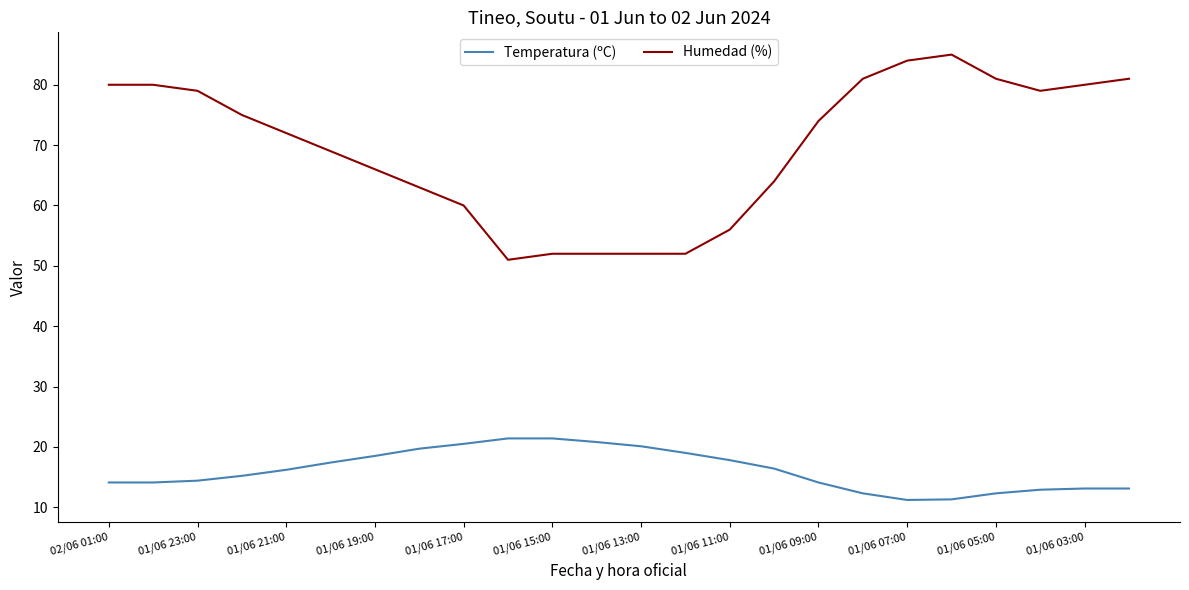

True or false: Temperatura (ºC) and Humedad (%) cross at least once.

False